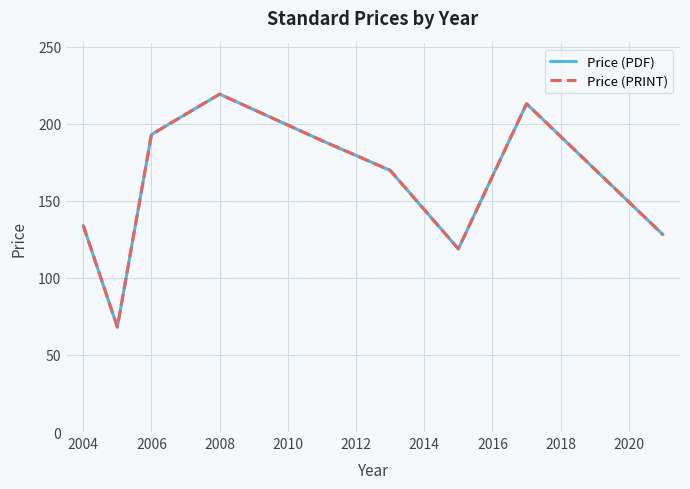

Does the chart display data point markers on the line(s)?

No